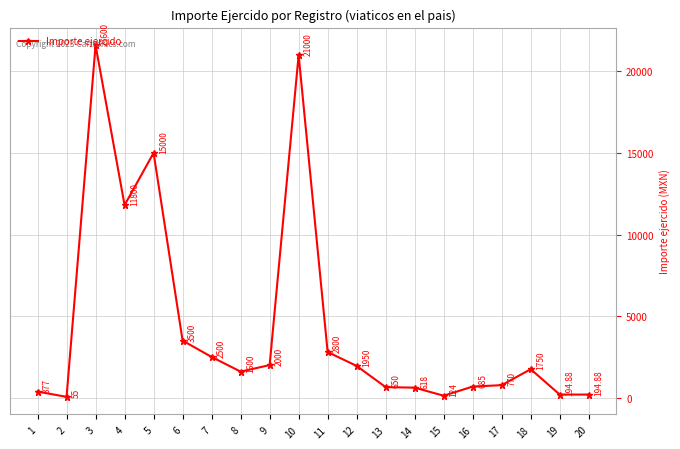

Reading right to left, what are all the values shown in this chart?

194.9	194.9	1750.0	770.0	685.0	124.0	618.0	650.0	1950.0	2800.0	21000.0	2000.0	1600.0	2500.0	3500.0	15000.0	11800.0	21600.0	55.0	377.0